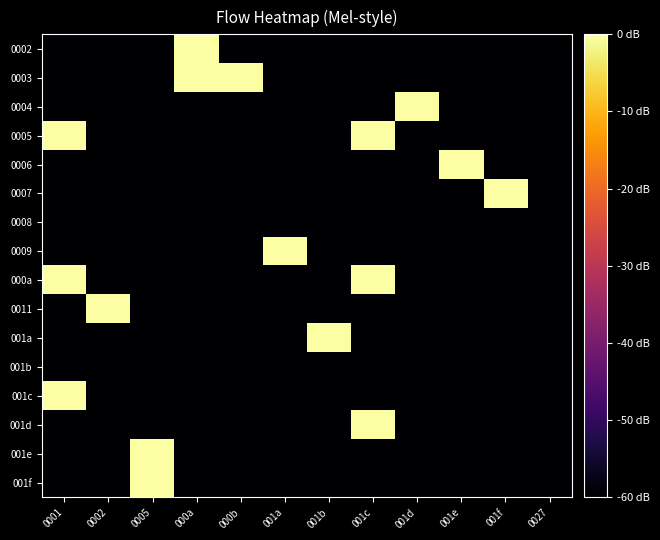

The 0011 series shows -106 at 001d. True or false?

False